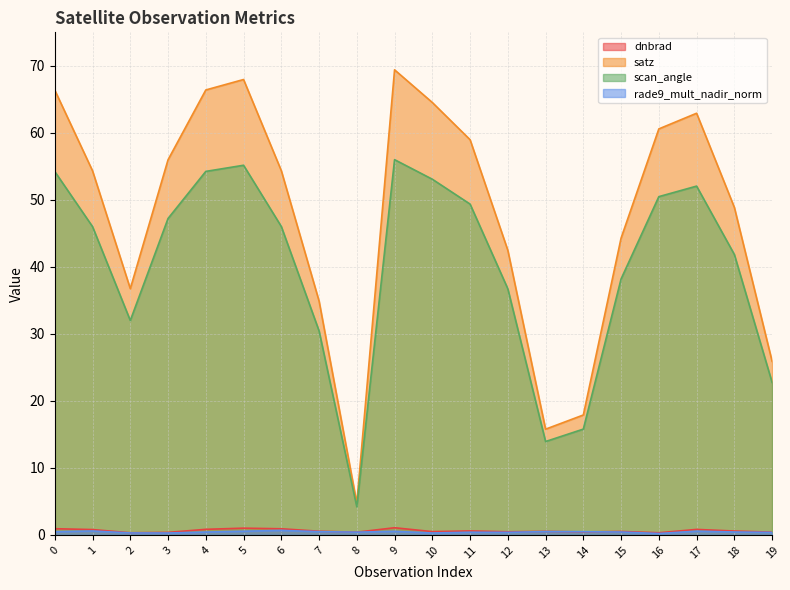

How many times do dnbrad and rade9_mult_nadir_norm cross each other?

2